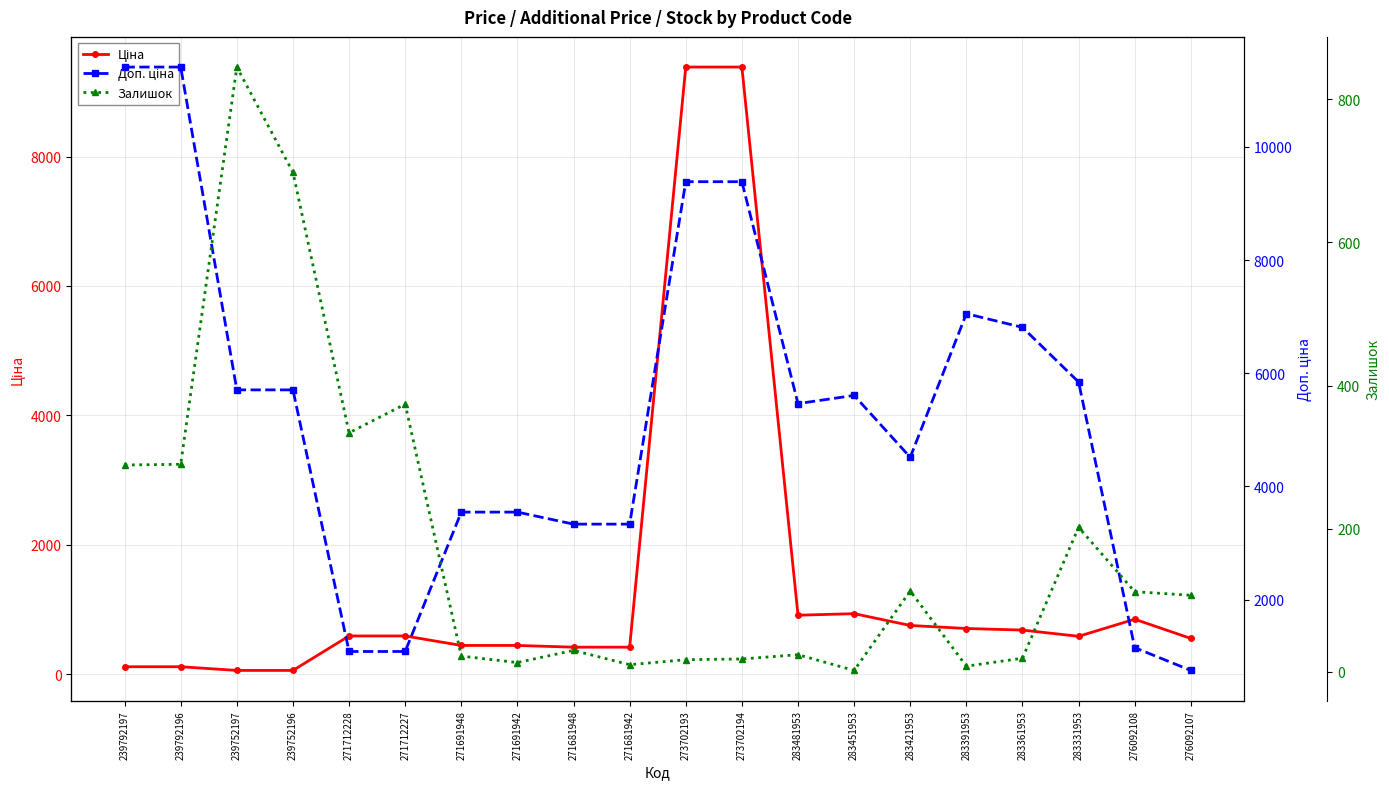

What are all the series names shown in the legend?

Ціна, Доп. ціна, Залишок